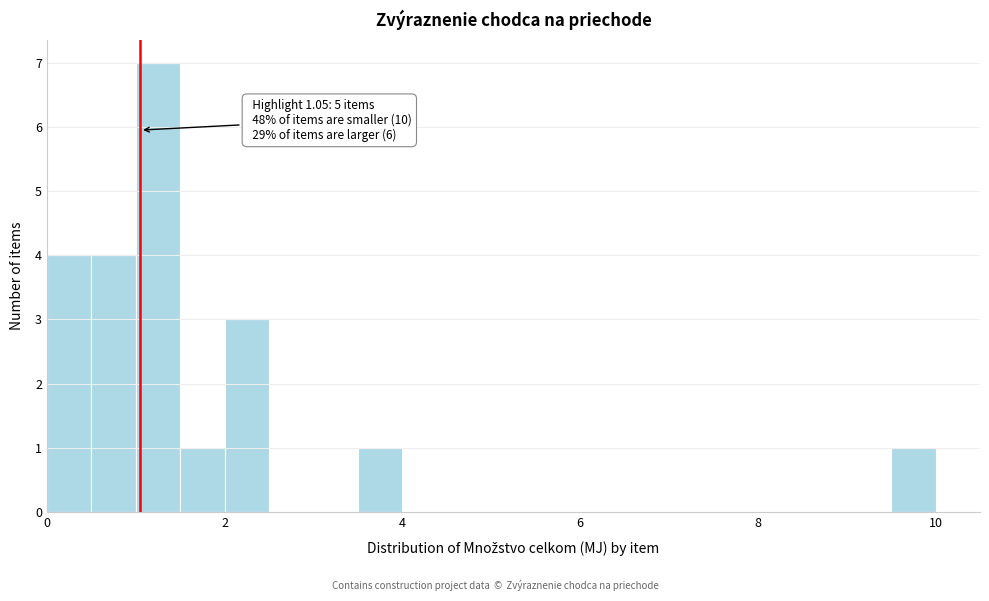

Around what value on the x-axis is the tallest bar? Give the approximate position of its centre, as read against the axis.

1.2